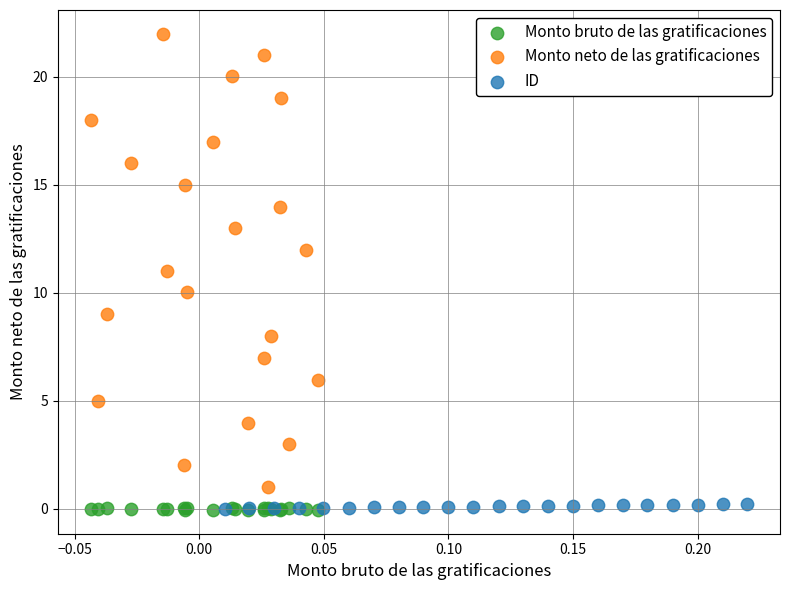

Which series reaches the maximum Y coordinate?

Monto neto de las gratificaciones